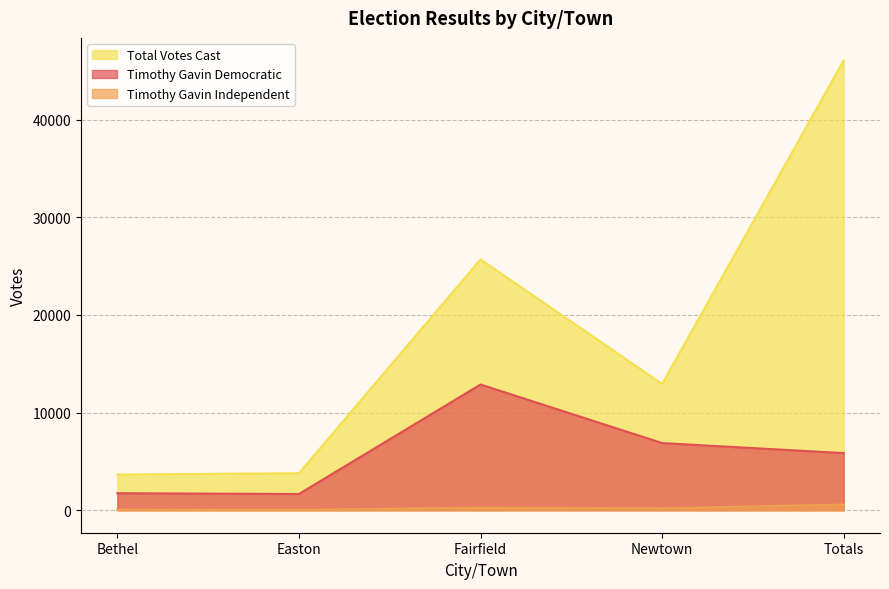

What position from the right is Newtown?

2